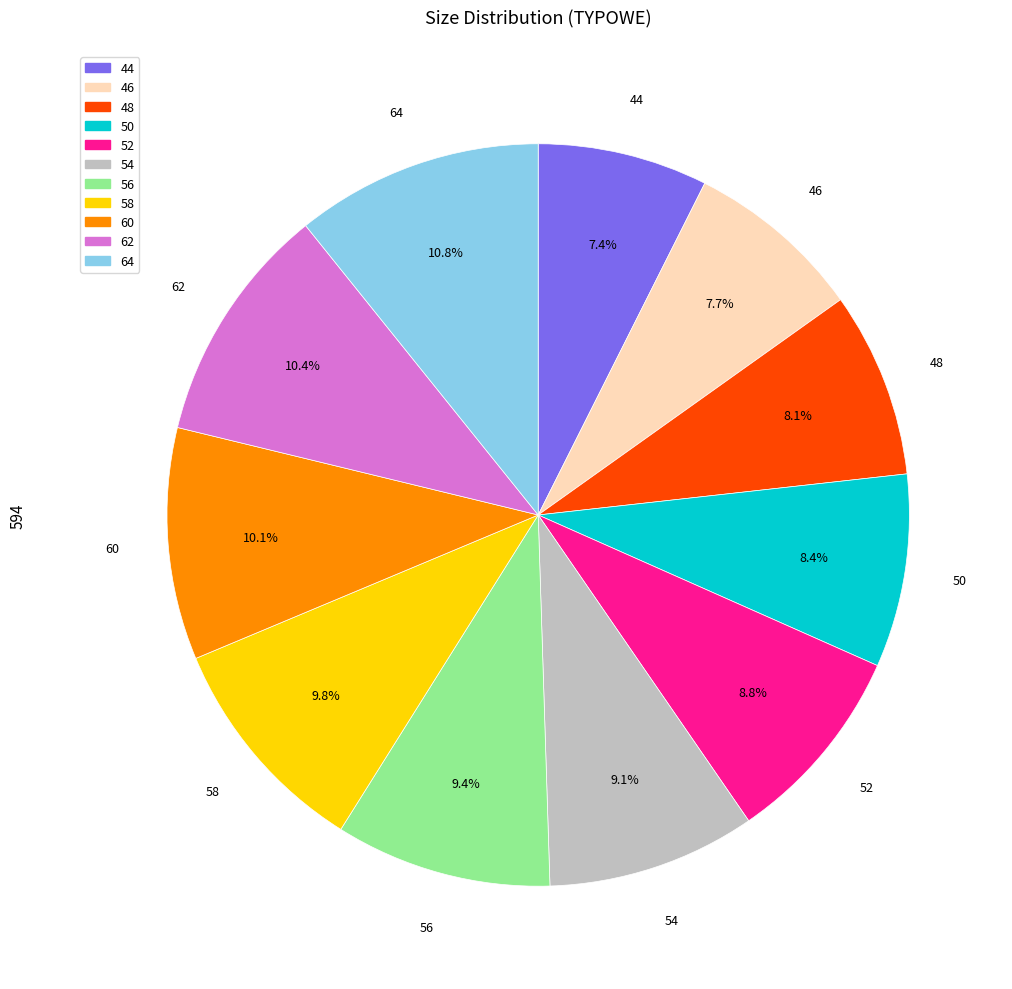

To the nearest percent, what percentage of the pie is 48?

8%